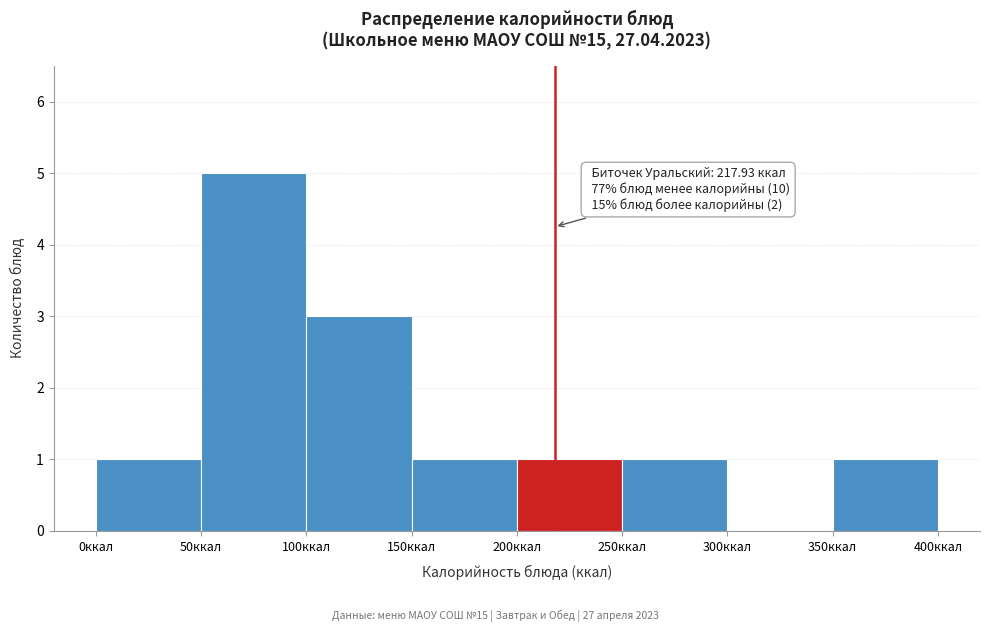

Which range on the x-axis has the tallest bar?

50 to 100